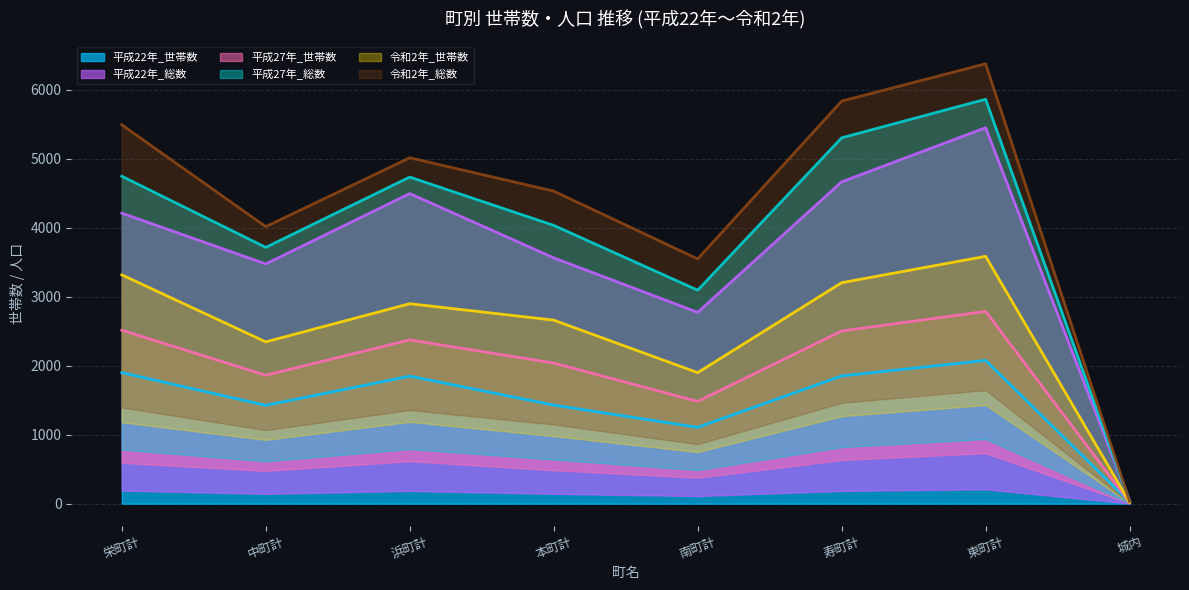

The value of 平成22年_世帯数 at 中町計 is 901. True or false?

False